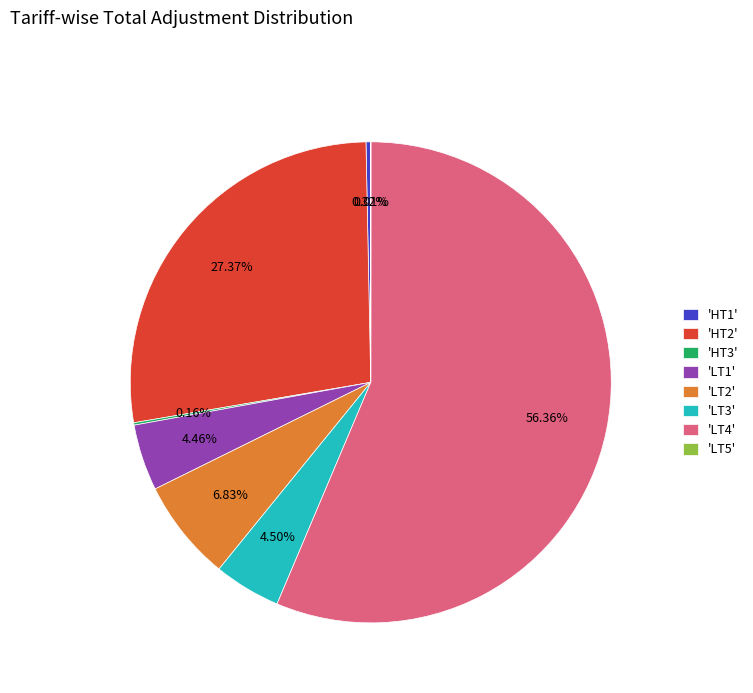

Which has a higher value, 'LT1' or 'LT2'?

'LT2'